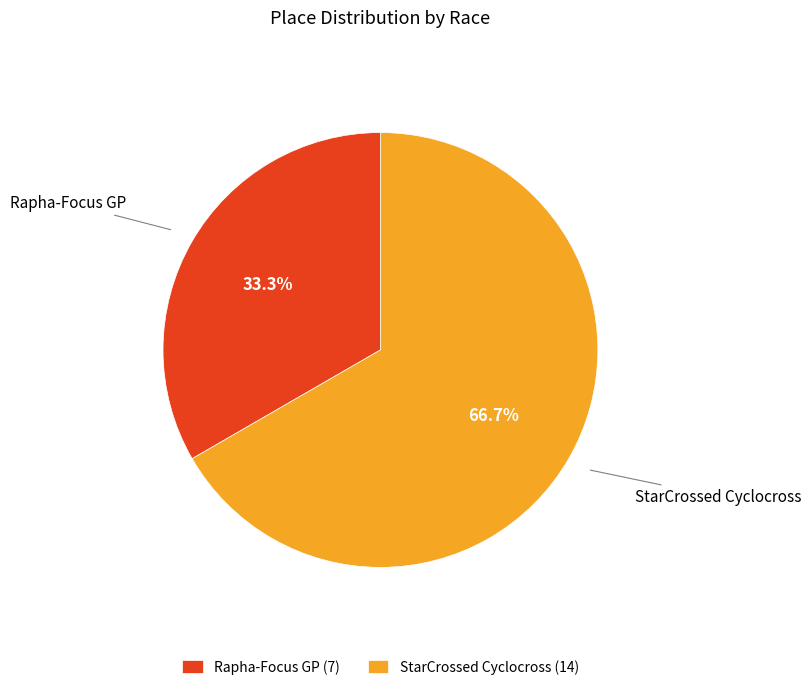

Is Rapha-Focus GP the majority of the pie?

No